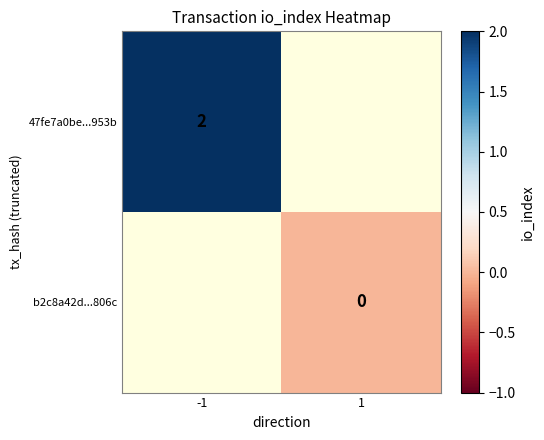

The 47fe7a0be...953b series shows 3 at -1. True or false?

False